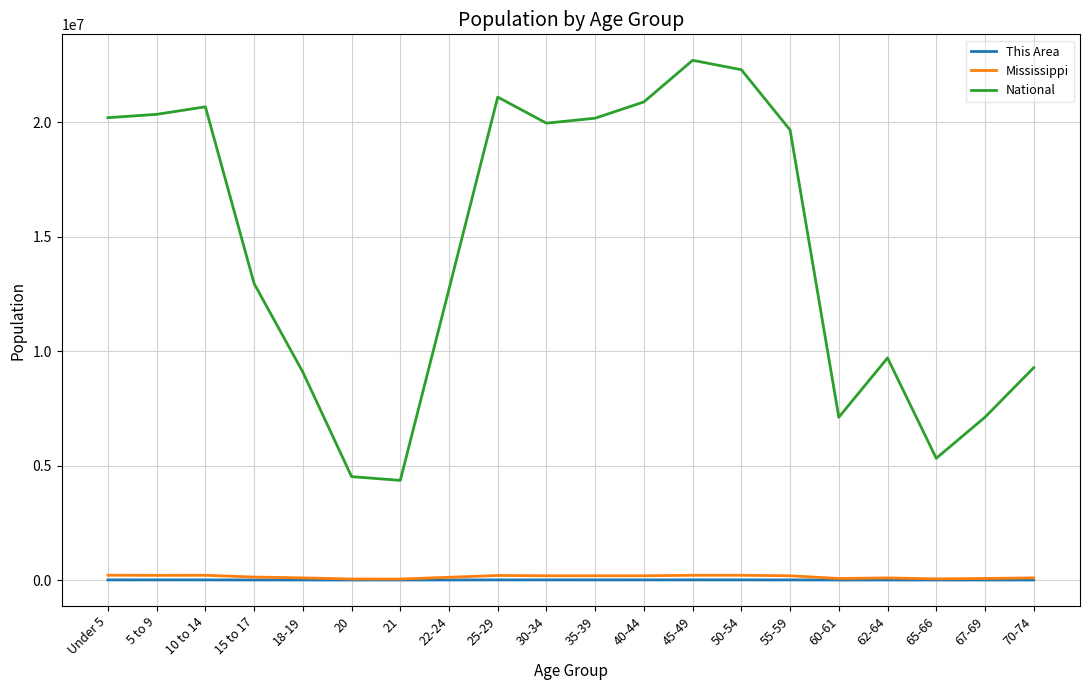

Does the chart display data point markers on the line(s)?

No